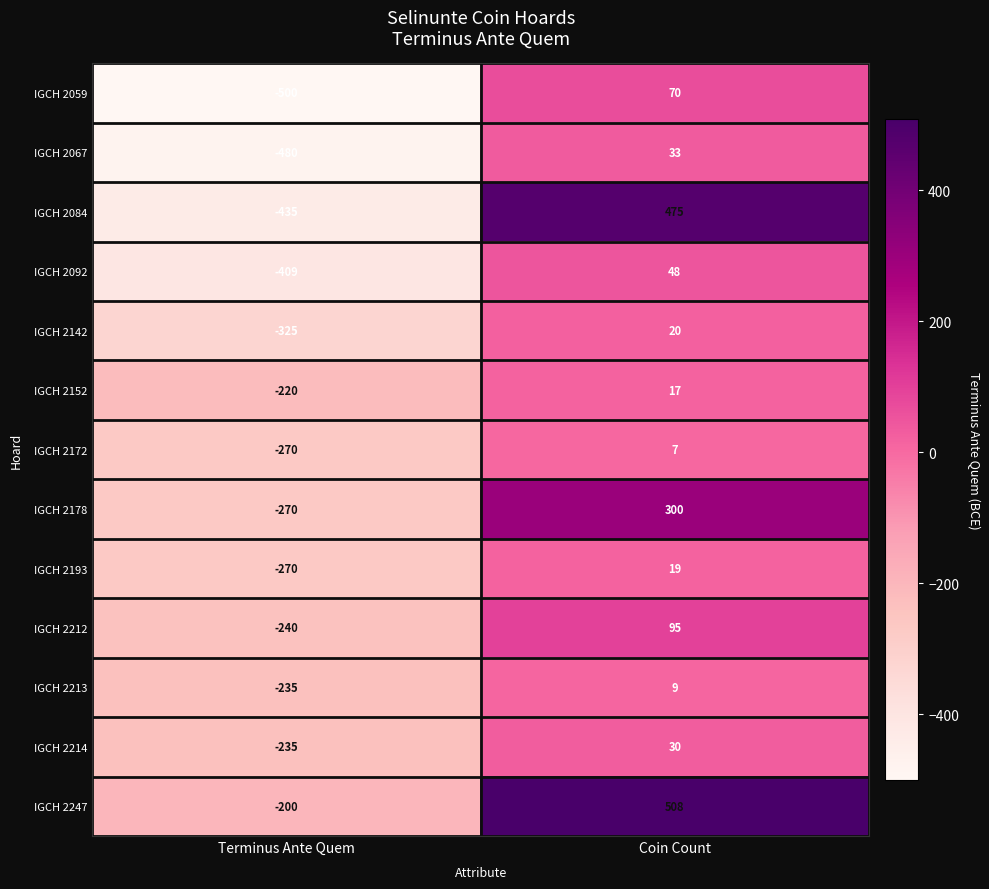

The value of IGCH 2212 at Coin Count is 95. True or false?

True